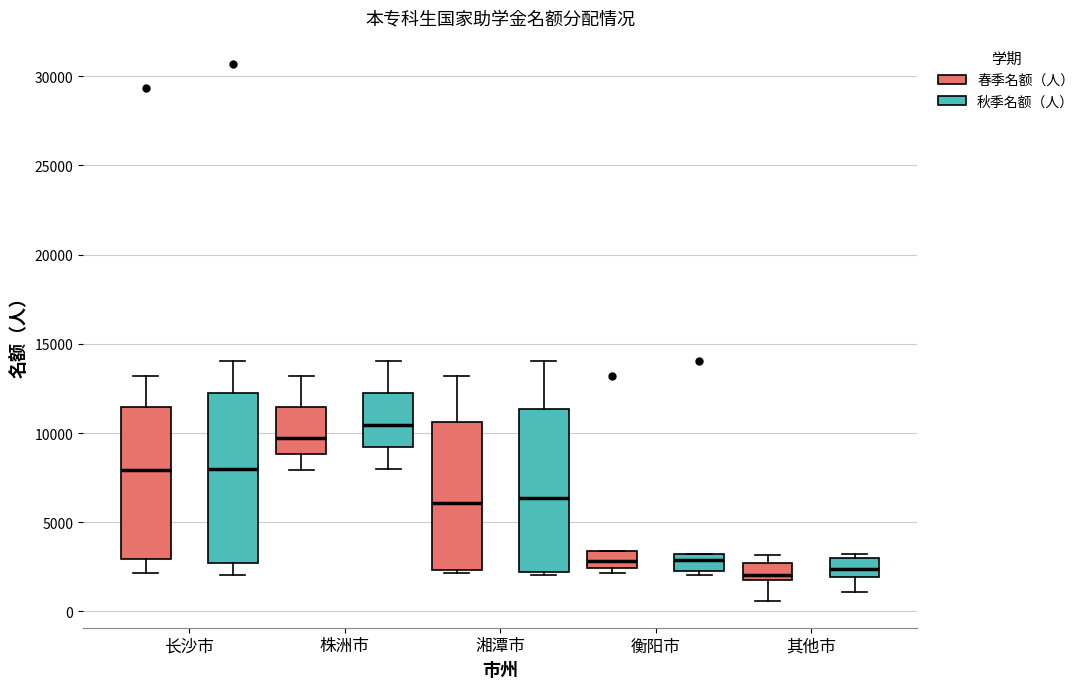

Reading left to right, transcribe this box plot: for each box, give where its median line is, the range the box spans, and where its two whiskers end, as read against the y-axis. The values are not printed on the chart, so give them approximately, as read against the axis.

长沙市 (春季名额（人）): median 8000, box 3000 to 11500, whiskers 2000 to 13000
长沙市 (秋季名额（人）): median 8000, box 2500 to 12000, whiskers 2000 to 14000
株洲市 (春季名额（人）): median 9500, box 9000 to 11500, whiskers 8000 to 13000
株洲市 (秋季名额（人）): median 10500, box 9000 to 12000, whiskers 8000 to 14000
湘潭市 (春季名额（人）): median 6000, box 2500 to 10500, whiskers 2000 to 13000
湘潭市 (秋季名额（人）): median 6500, box 2000 to 11500, whiskers 2000 (just below the box's lower edge) to 14000
衡阳市 (春季名额（人）): median 3000, box 2500 to 3500, whiskers 2000 to 3500
衡阳市 (秋季名额（人）): median 3000 (just below the box's upper edge), box 2500 to 3000, whiskers 2000 to 3000
其他市 (春季名额（人）): median 2000 (just above the box's lower edge), box 2000 to 2500, whiskers 500 to 3000
其他市 (秋季名额（人）): median 2500, box 2000 to 3000, whiskers 1000 to 3000 (just above the box's upper edge)